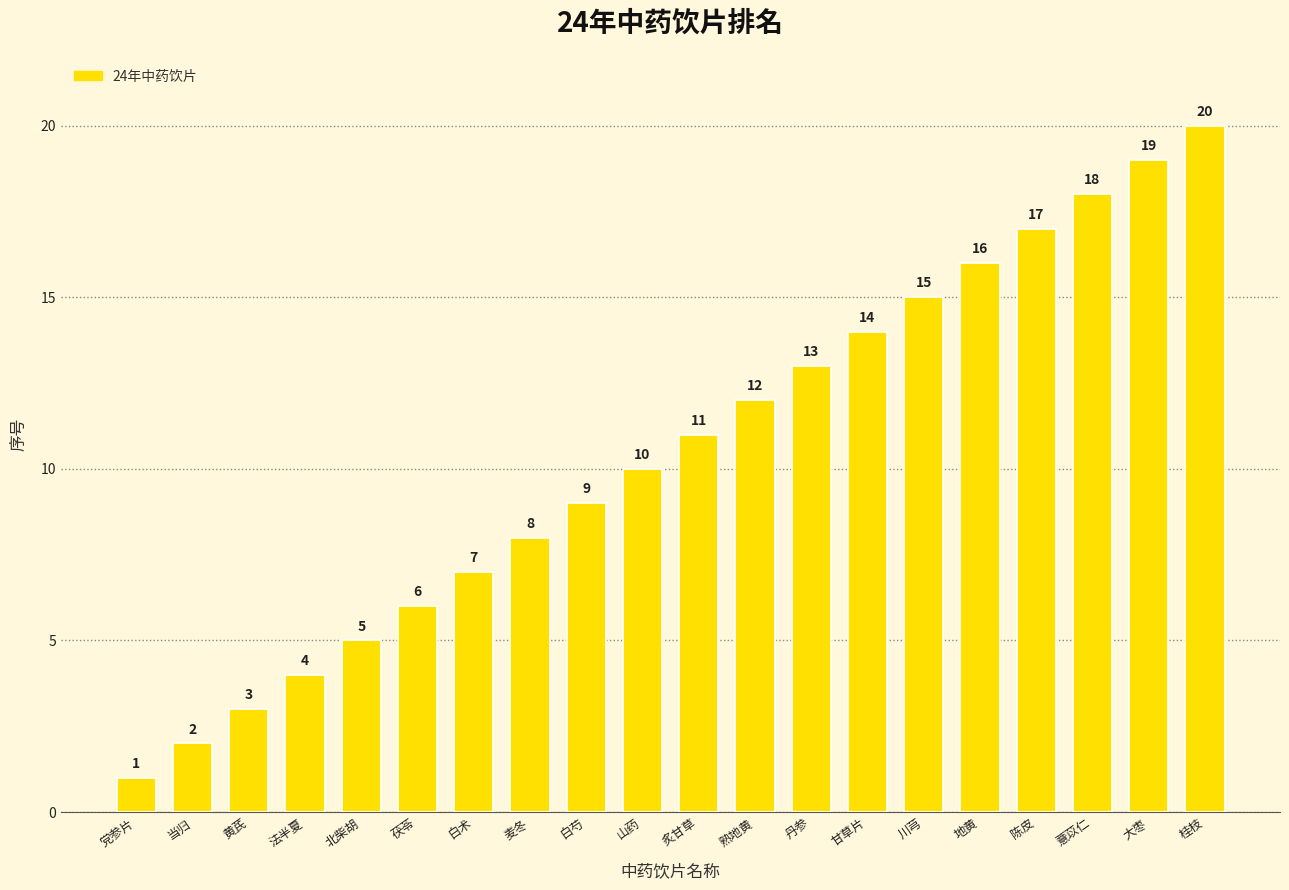

Count the number of data series in this chart.

1